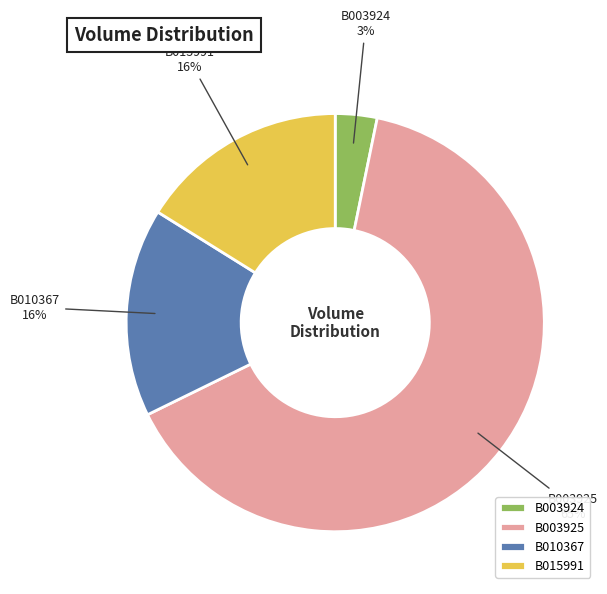

What percentage is the B015991 slice, to the nearest percent?

16%